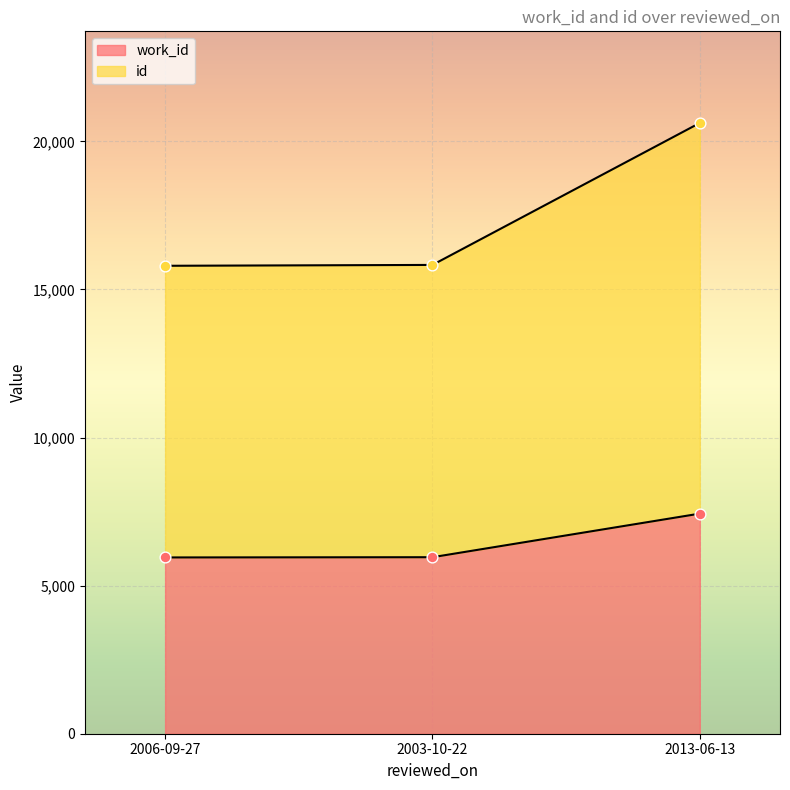

At which category is the sum across all series the highest?

2013-06-13